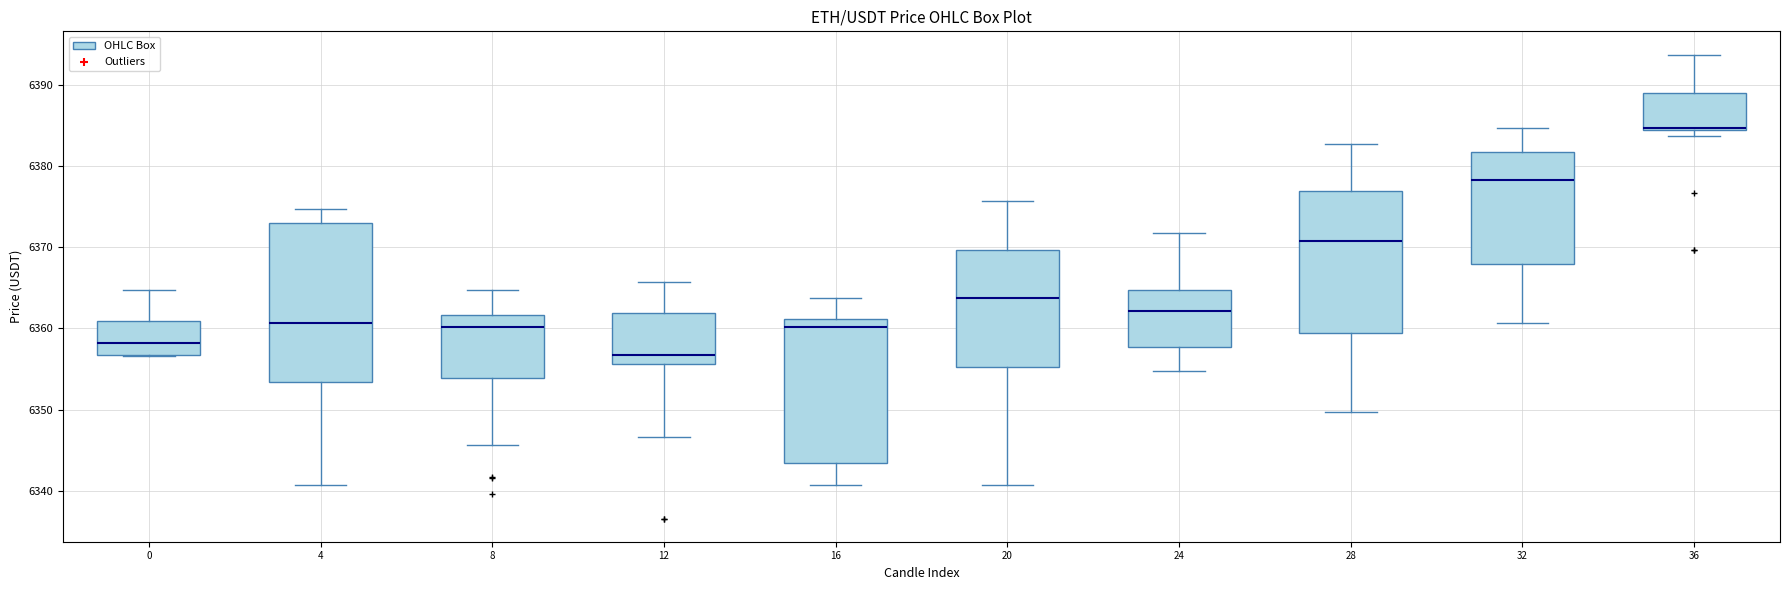

Reading left to right, read every box against the y-axis: the position of its median line, the range the box covers, and the ends of its whiskers. The values are not printed on the chart, so give them approximately, as read against the axis.

0: median 6358, box 6357 to 6361, whiskers 6357 to 6365
4: median 6361, box 6353 to 6373, whiskers 6341 to 6375
8: median 6360, box 6354 to 6362, whiskers 6346 to 6365
12: median 6357, box 6356 to 6362, whiskers 6347 to 6366
16: median 6360, box 6343 to 6361, whiskers 6341 to 6364
20: median 6364, box 6355 to 6370, whiskers 6341 to 6376
24: median 6362, box 6358 to 6365, whiskers 6355 to 6372
28: median 6371, box 6359 to 6377, whiskers 6350 to 6383
32: median 6378, box 6368 to 6382, whiskers 6361 to 6385
36: median 6385, box 6384 to 6389, whiskers 6384 (just below the box's lower edge) to 6394